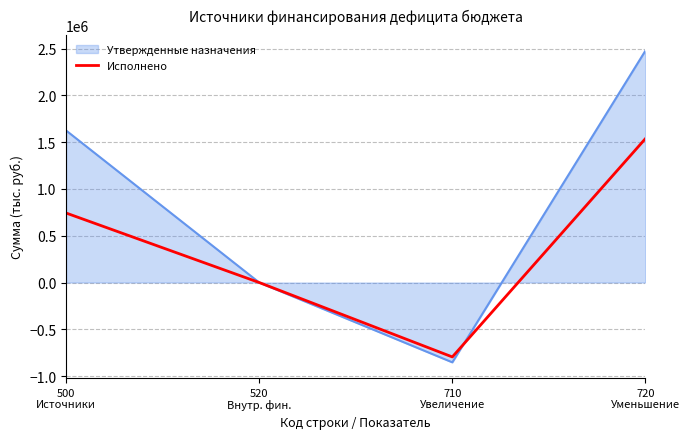

How many distinct data groups are displayed?

2